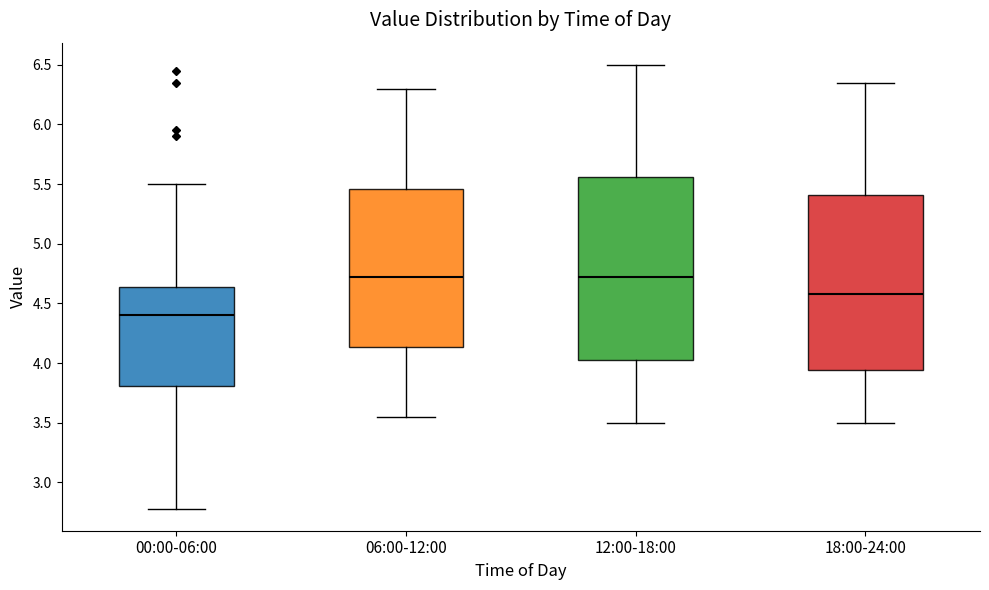

Where does the median line of the box for 12:00-18:00 sit on the y-axis? The values are not printed on the chart, so give them approximately, as read against the axis.

4.75